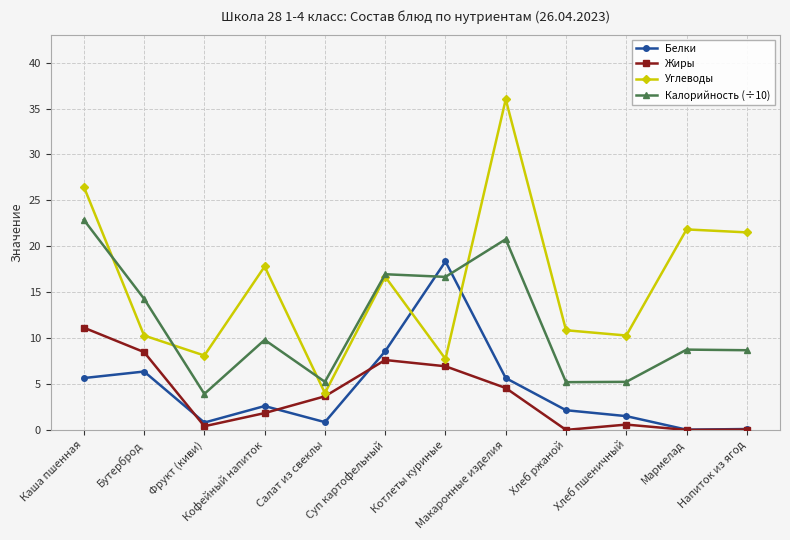

How many categories are shown in the chart?

12